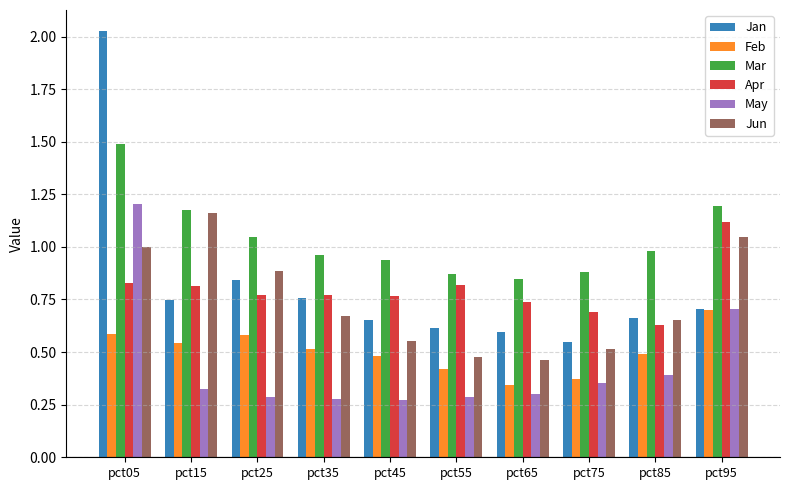

What is the sum of the Jun values at pct35 and pct95?

1.7